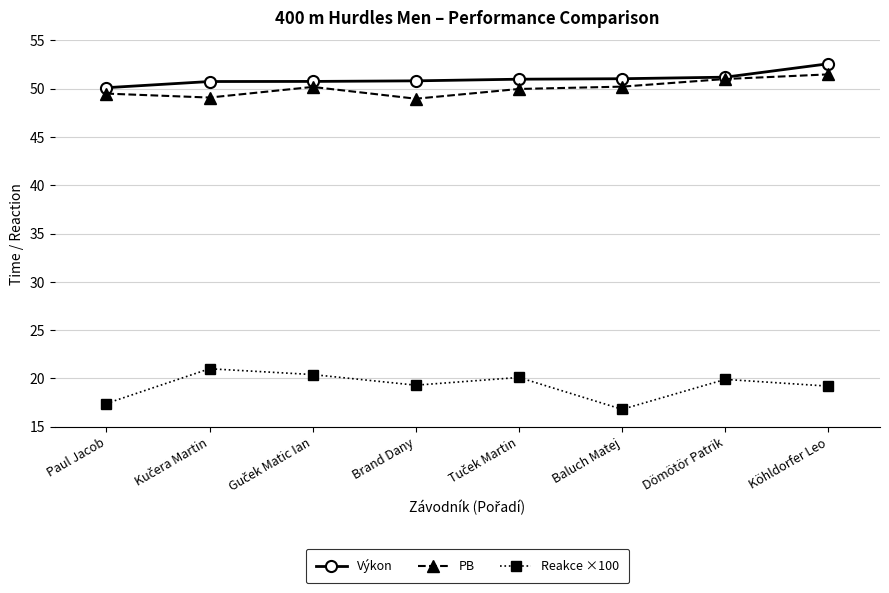

Which series has the widest spread of values?

Reakce ×100